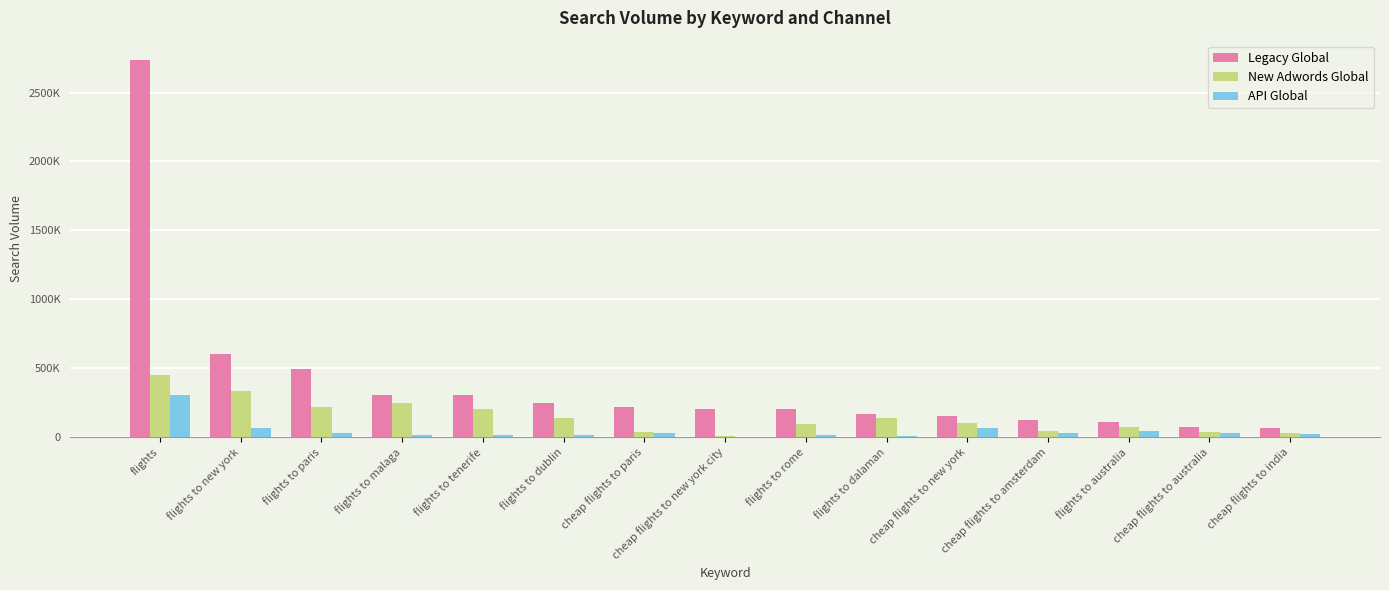

Are the bars grouped side by side (vs. stacked)?

Yes